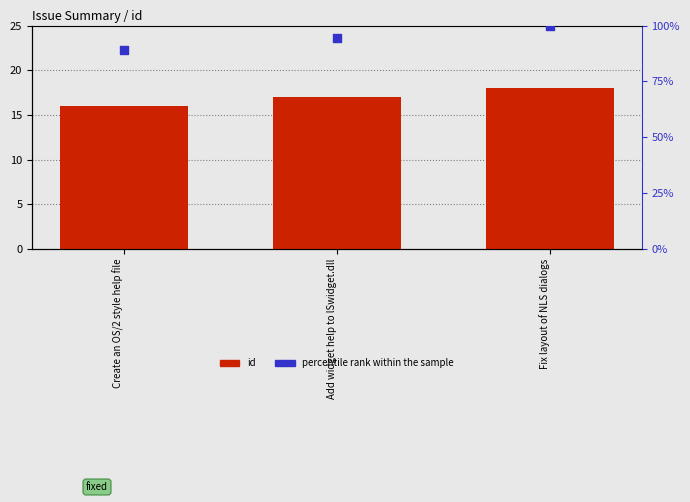

At how many categories does at least one series exceed 67?

3